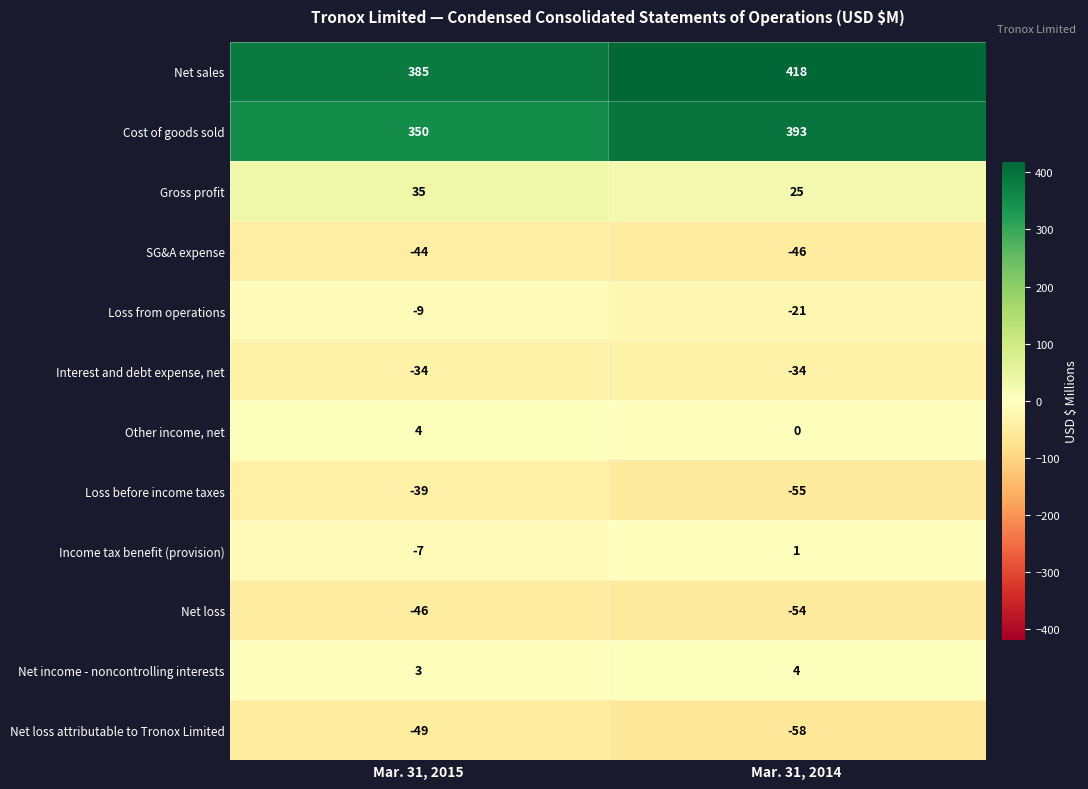

At which category is the sum across all series the highest?

Mar. 31, 2014